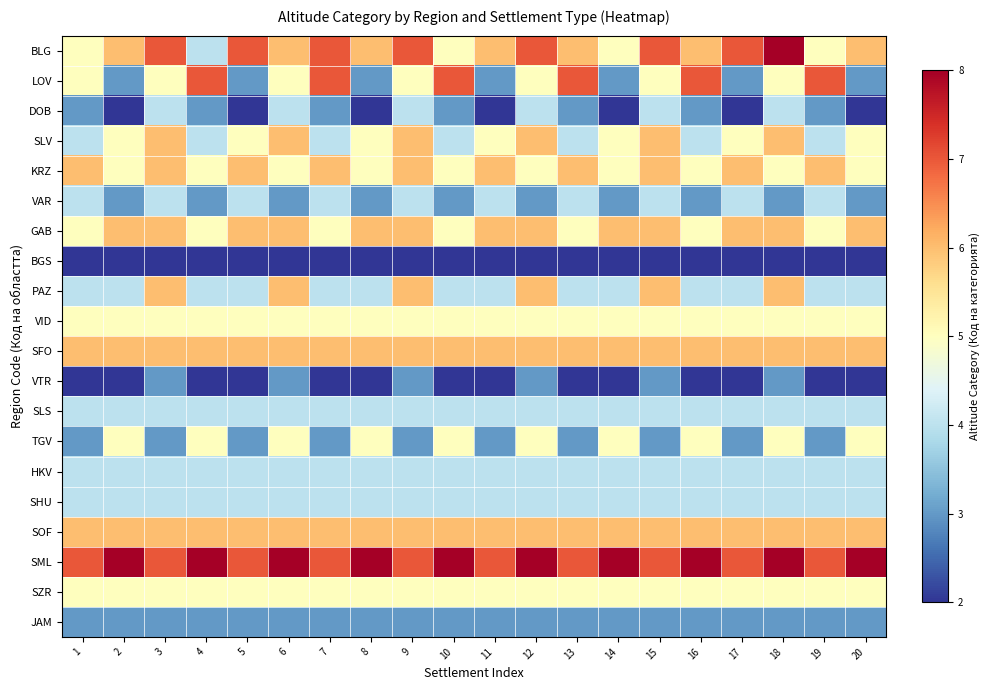

Which series has the largest total across all categories?

SML